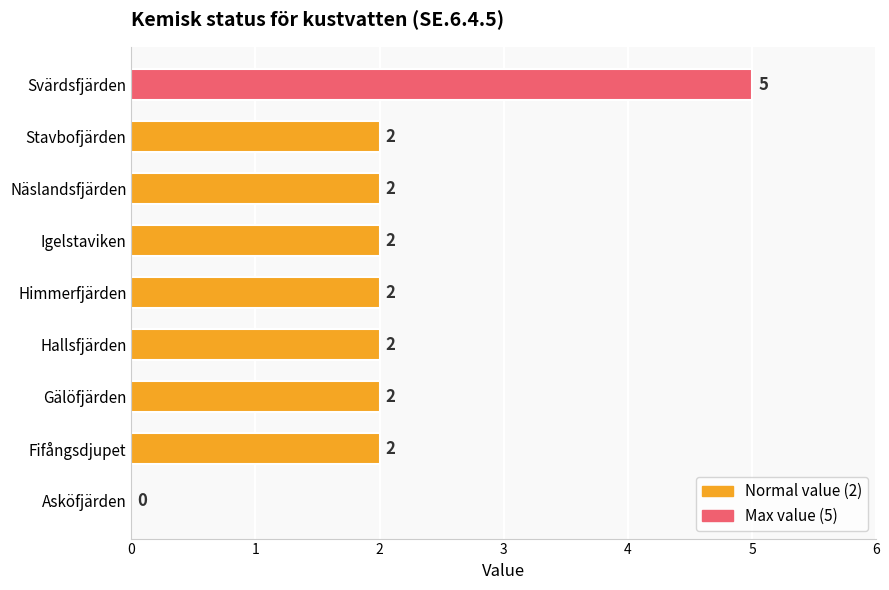

What is the maximum value shown in the chart?

5